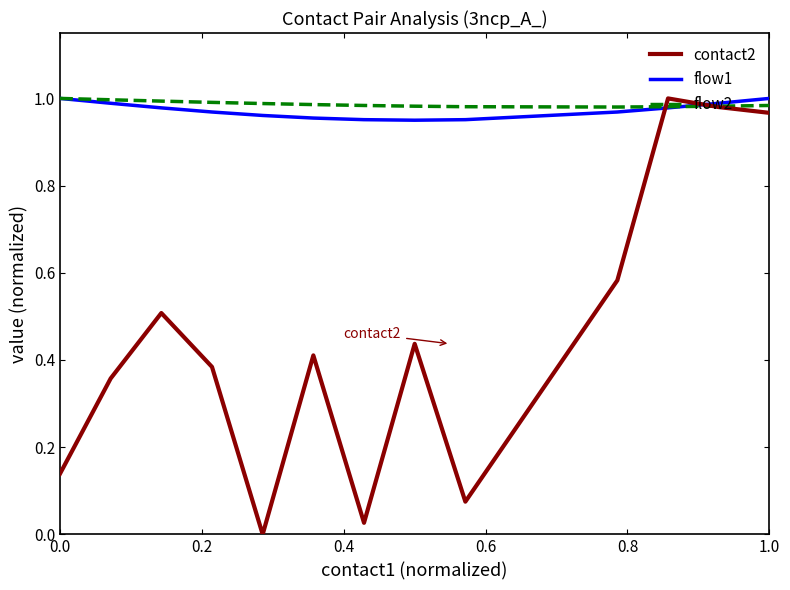

True or false: contact2 has more than 2 interior local peaks.

True